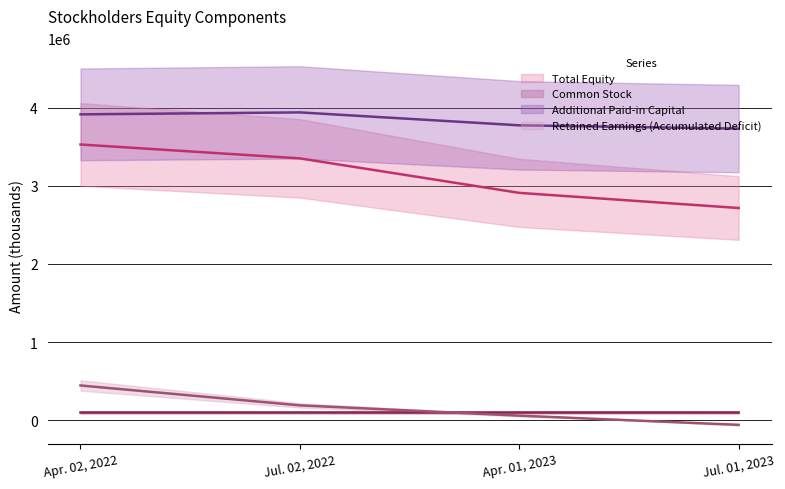

True or false: Common Stock has more than 1 interior local peaks.

False